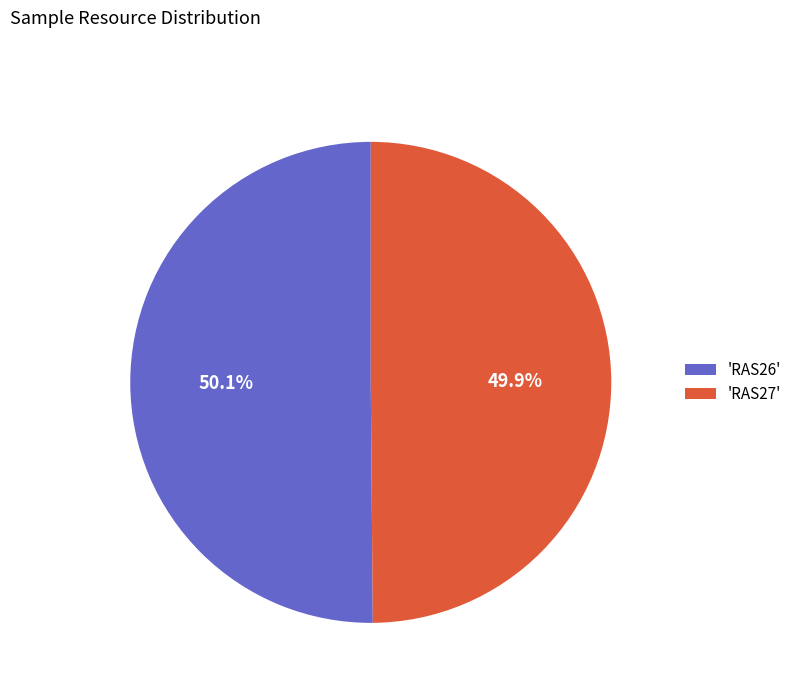

Is there any slice that represents more than half of the pie?

Yes